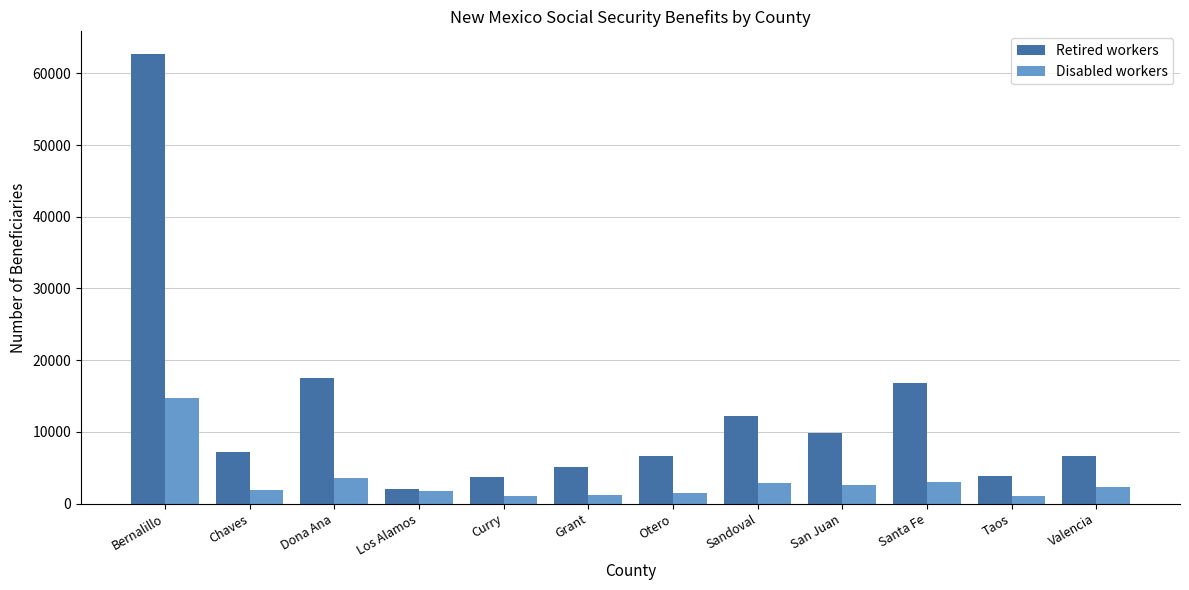

Rank the series by their average value, from lowest to highest.

Disabled workers, Retired workers